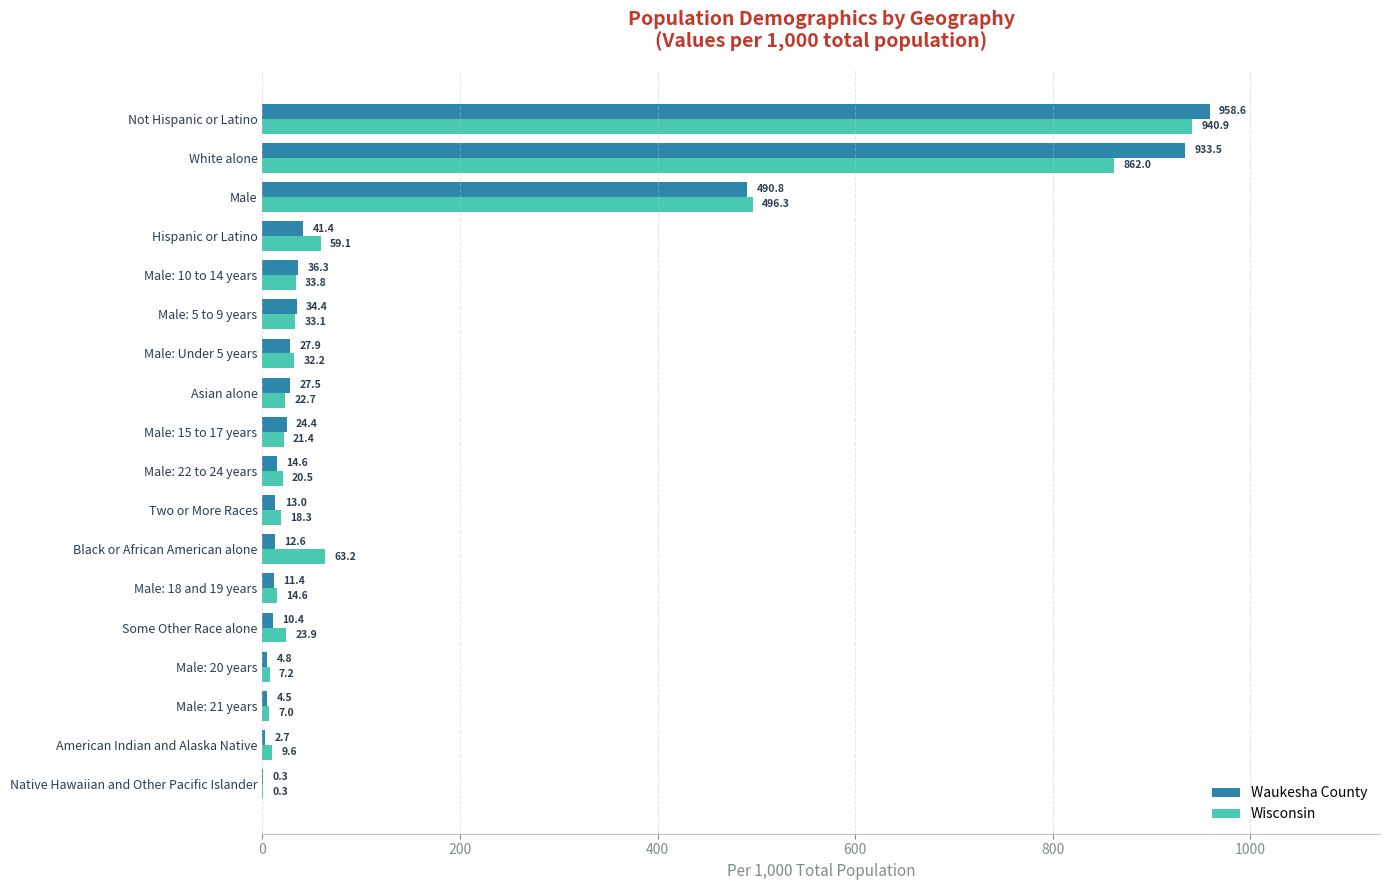

Count the number of data series in this chart.

2